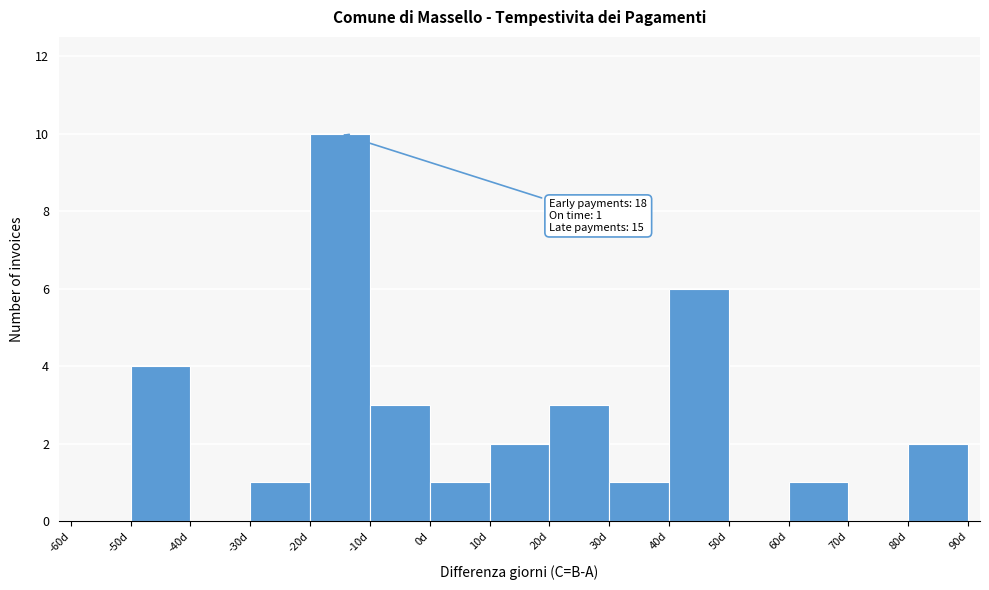

Over which range of the x-axis is the bar tallest?

-20 to -10